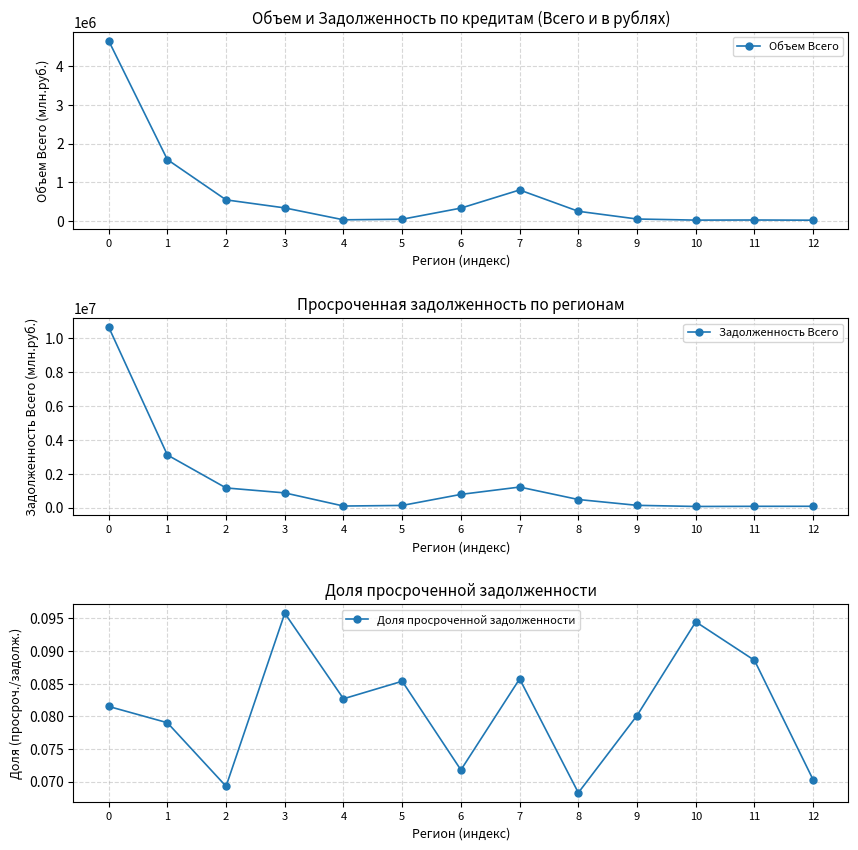

Reading right to left, extract all data points from this chart.

Объем Всего: 12=28125.0	11=32624.0	10=29745.0	9=58405.0	8=257385.0	7=806833.0	6=339261.0	5=52647.0	4=37568.0	3=344393.0	2=551727.0	1=1589696.0	0=4653377.0
Задолженность Всего: 12=77682.0	11=75470.0	10=66780.0	9=133415.0	8=477608.0	7=1214399.0	6=780514.0	5=127389.0	4=92368.0	3=868600.0	2=1161501.0	1=3110617.0	0=10674254.0
Доля просроченной задолженности: 12=0.1	11=0.1	10=0.1	9=0.1	8=0.1	7=0.1	6=0.1	5=0.1	4=0.1	3=0.1	2=0.1	1=0.1	0=0.1